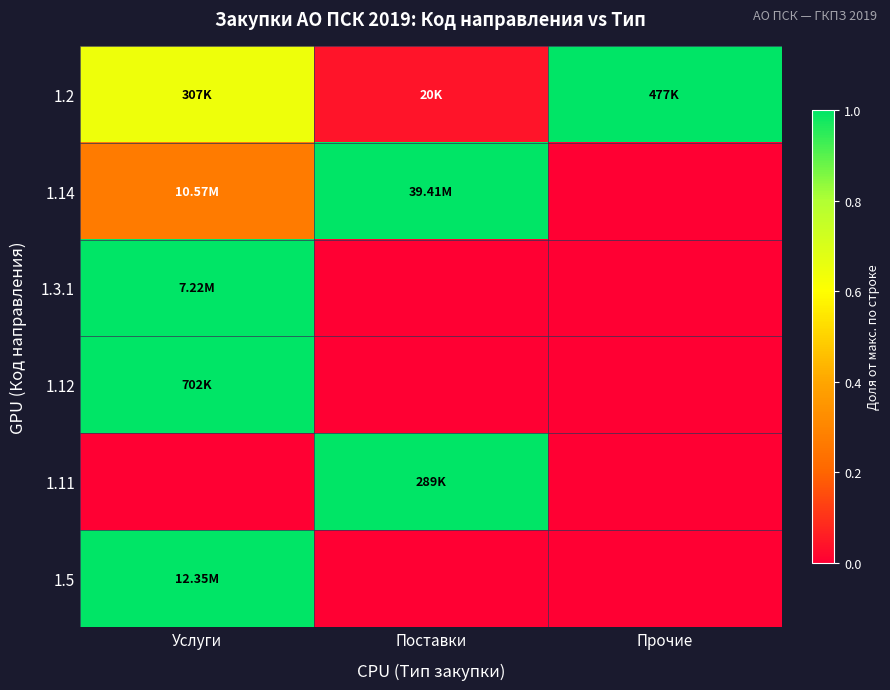

List the series in order of their peak value, highest first.

1.14, 1.3.1, 1.5, 1.12, 1.2, 1.11